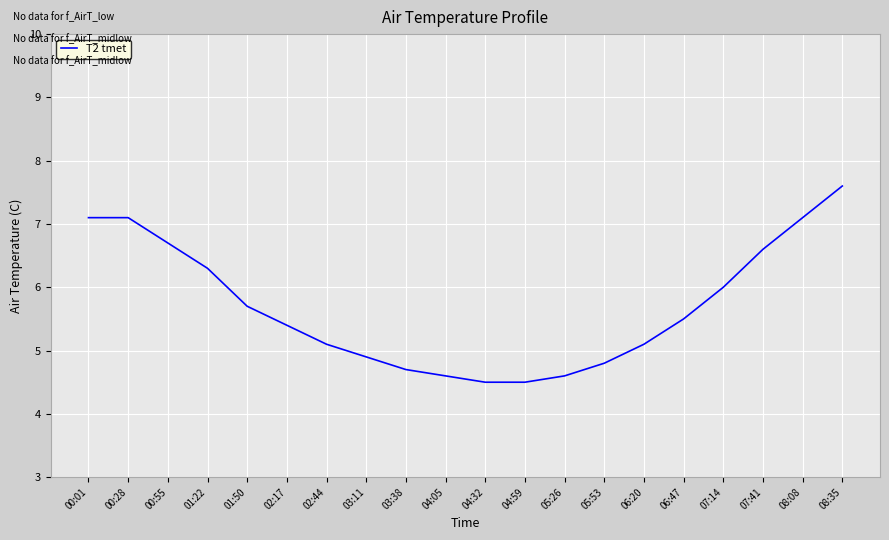

At which label is the value closest to 6?

07:14